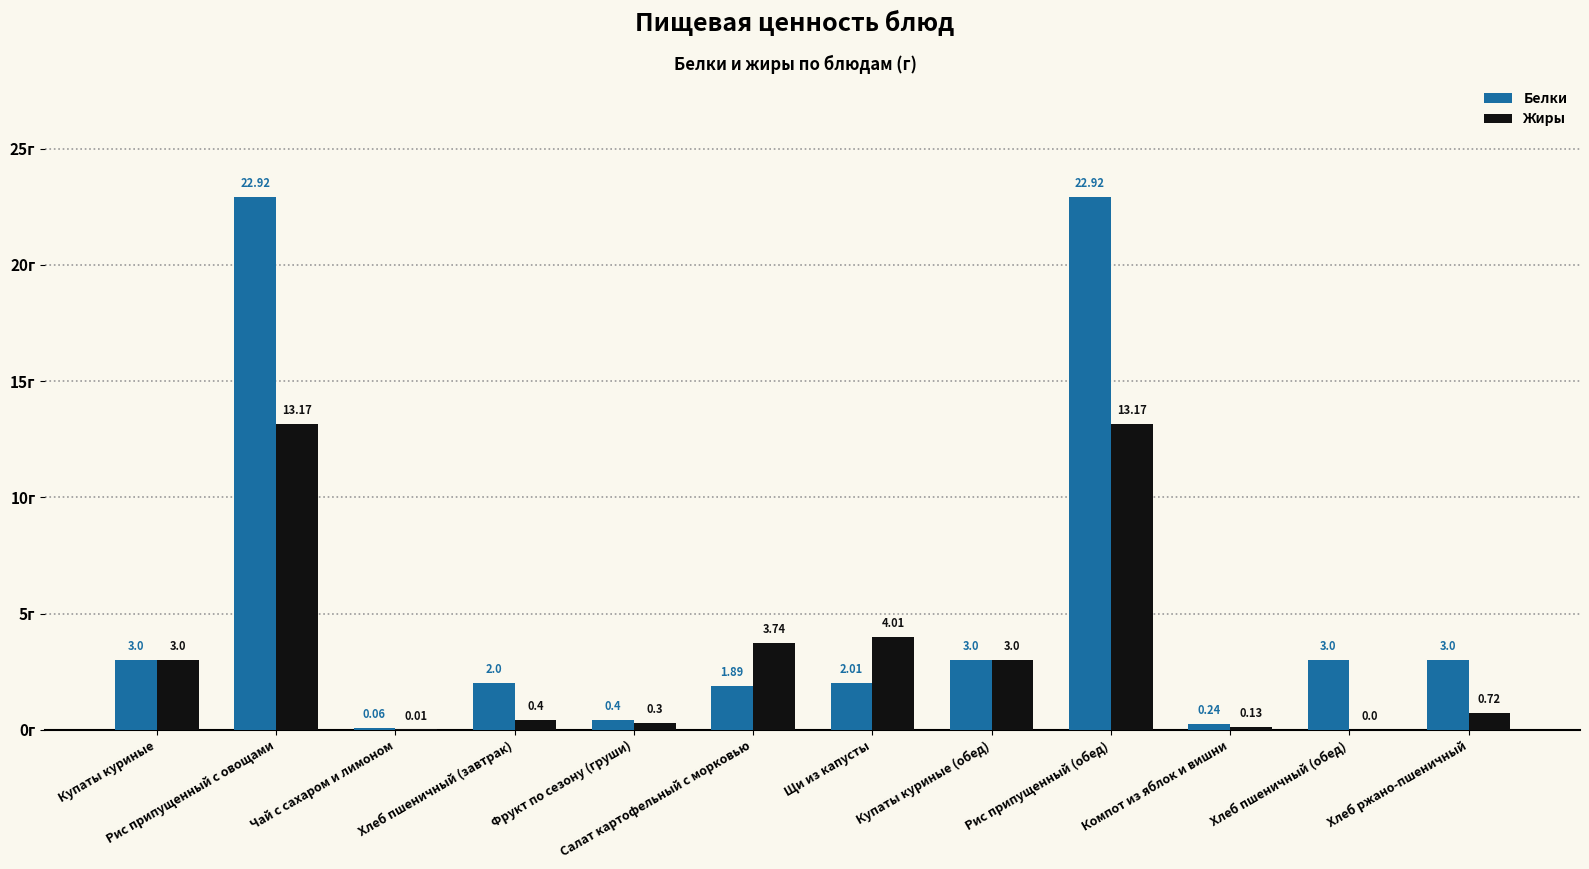

What is the average value of the Жиры series?

3.5